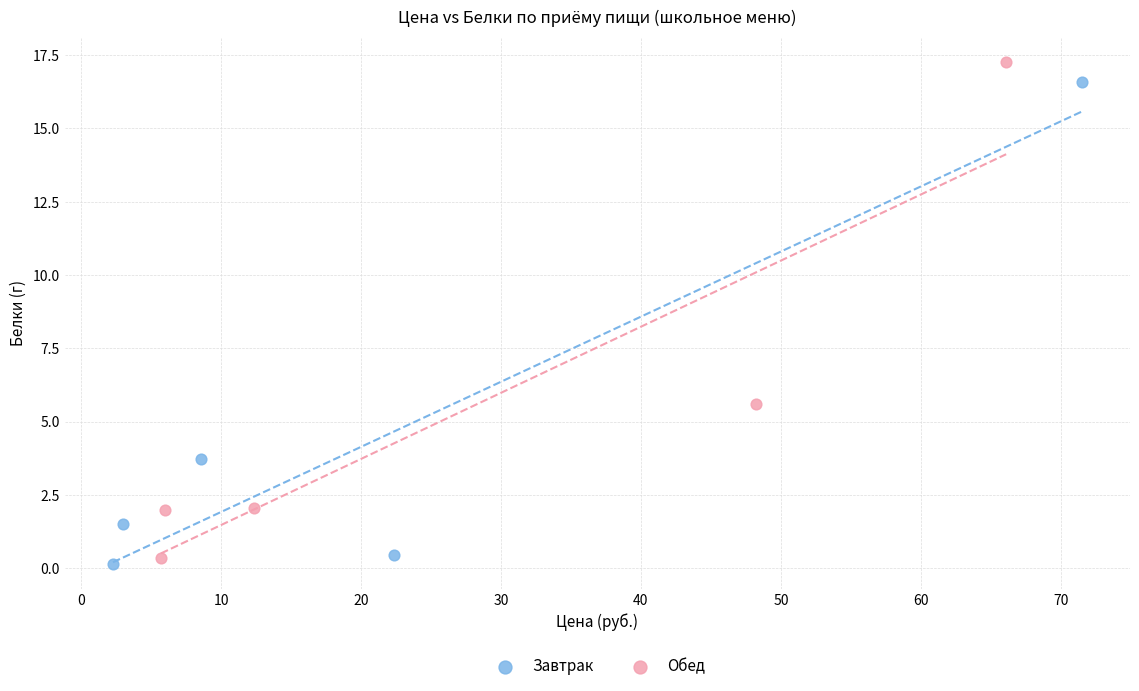

What are all the series names shown in the legend?

Завтрак, Обед